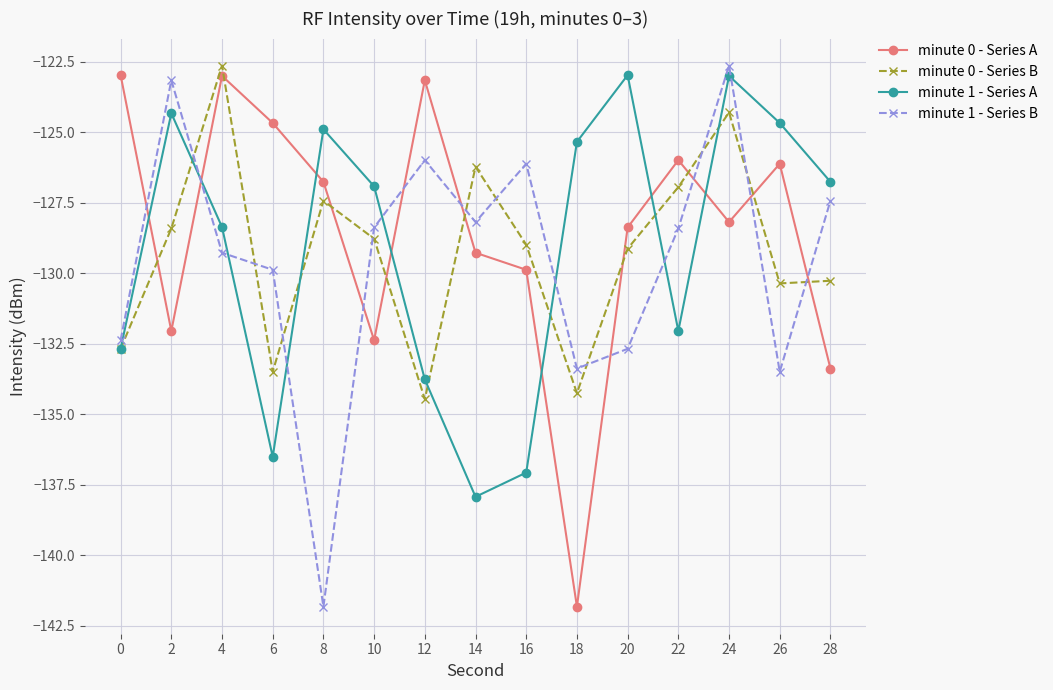

How many values in the minute 0 - Series B series exceed -128?

5